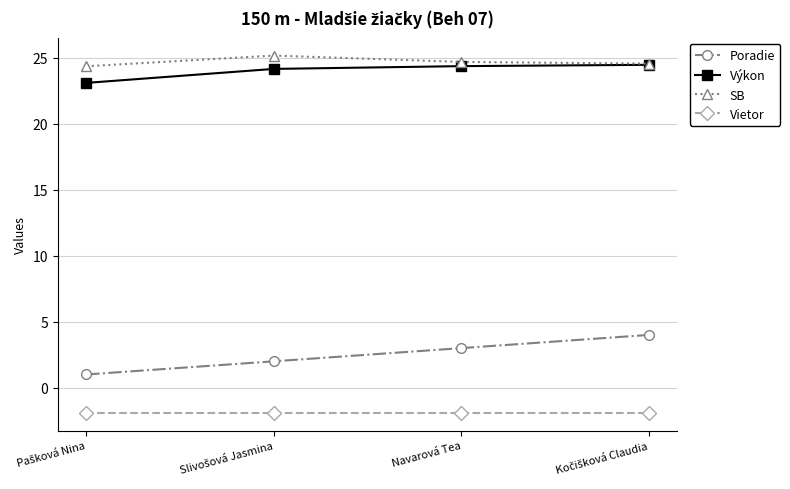

What is the value of the Poradie point at the 2nd from the left?

2.0